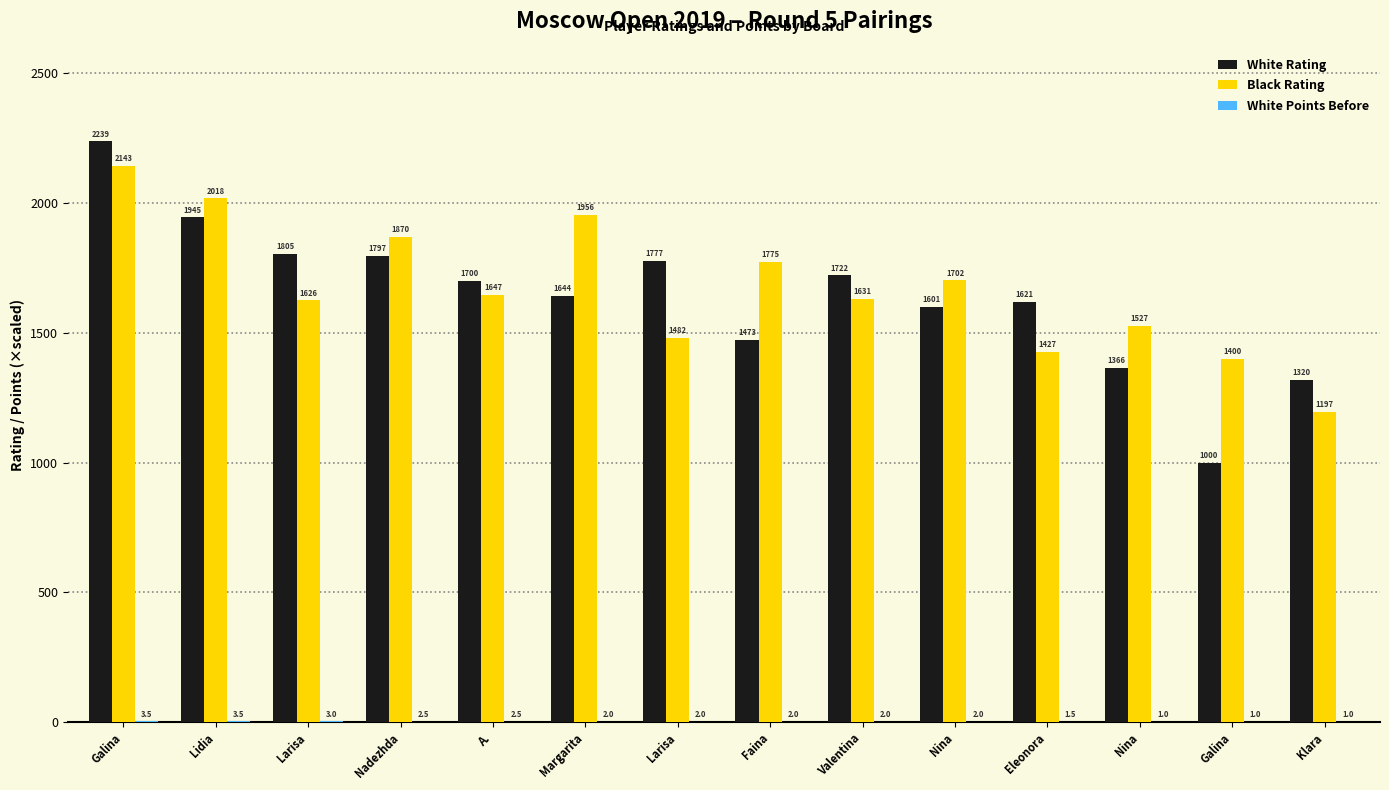

Are the bars horizontal?

No